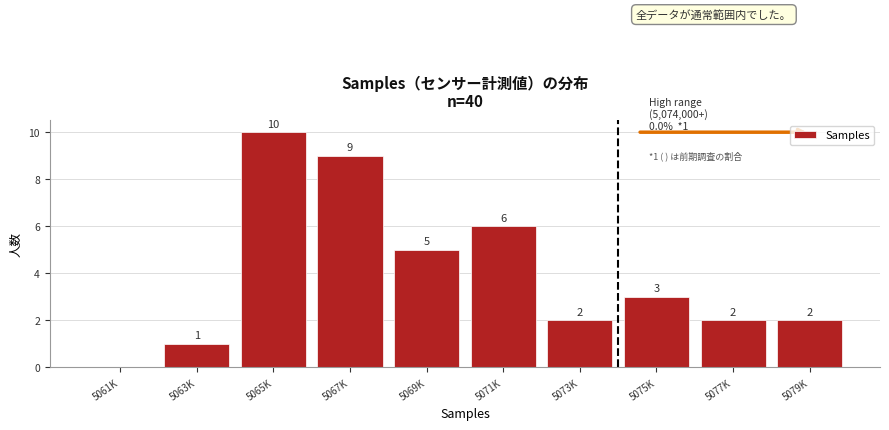

Reading left to right, what are all the values shown in this chart?

5061K=0	5063K=1	5065K=10	5067K=9	5069K=5	5071K=6	5073K=2	5075K=3	5077K=2	5079K=2